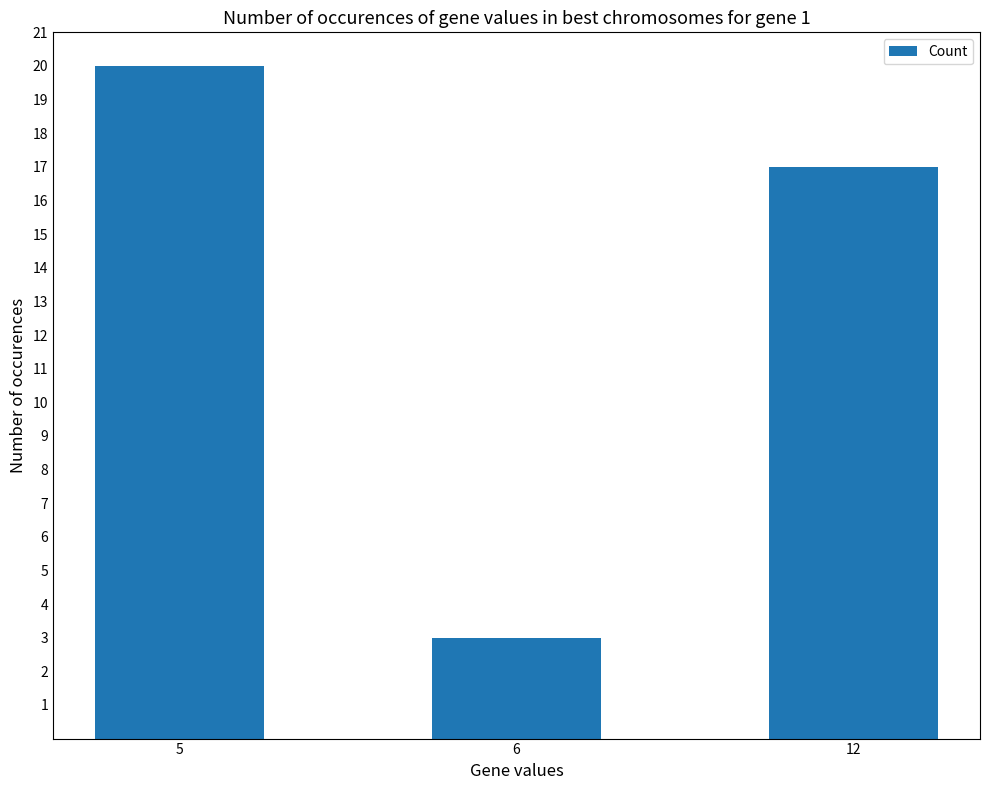

Which has a higher value, 5 or 12?

5